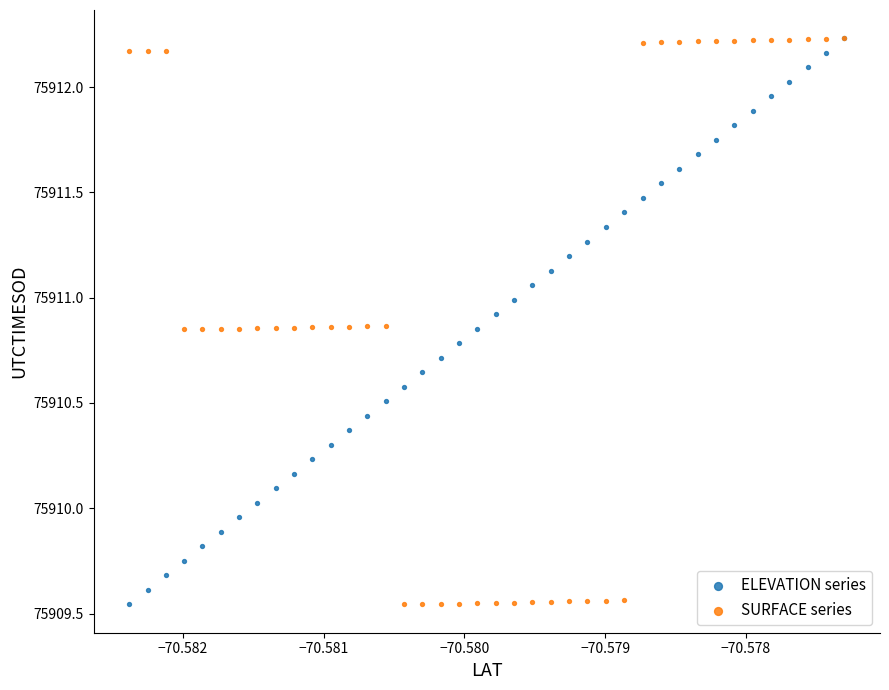

What are all the series names shown in the legend?

ELEVATION series, SURFACE series